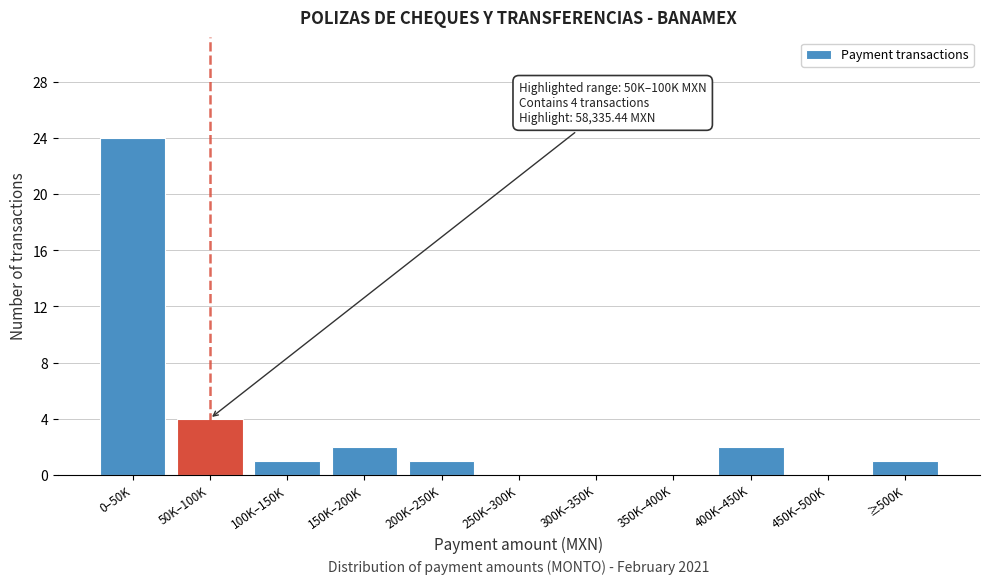

Reading right to left, extract all data points from this chart.

≥500K=1	450K–500K=0	400K–450K=2	350K–400K=0	300K–350K=0	250K–300K=0	200K–250K=1	150K–200K=2	100K–150K=1	50K–100K=4	0–50K=24